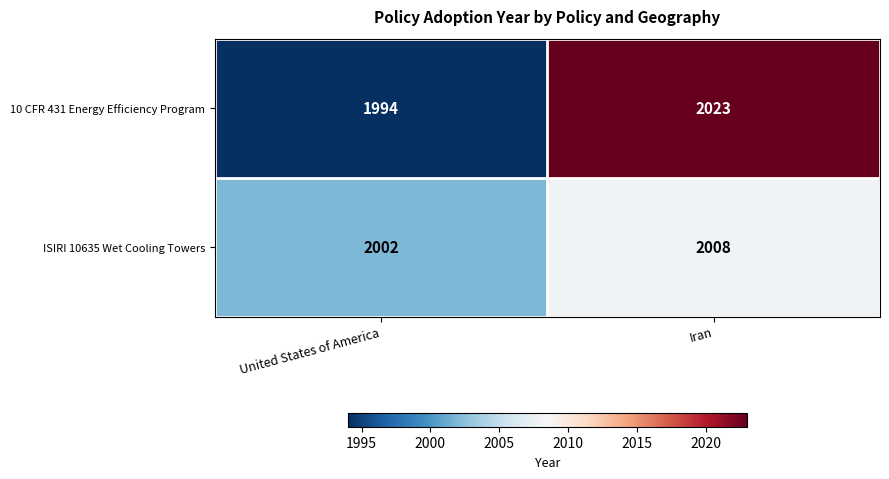

The ISIRI 10635 Wet Cooling Towers series shows 1071 at Iran. True or false?

False